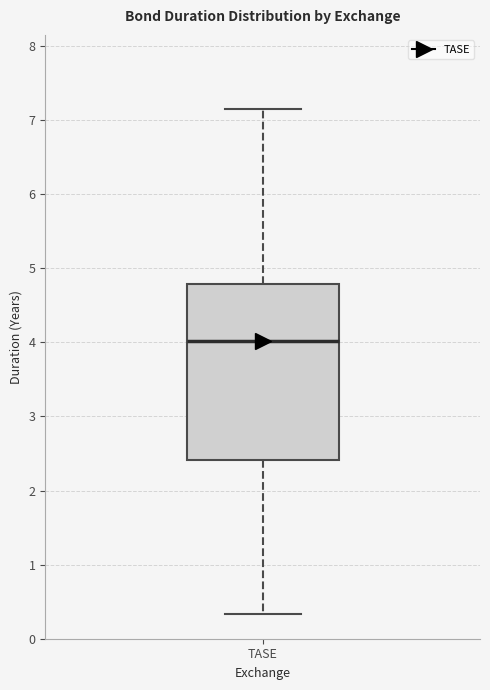

Where does the upper whisker of the box for TASE end on the y-axis? The values are not printed on the chart, so give them approximately, as read against the axis.

7.2